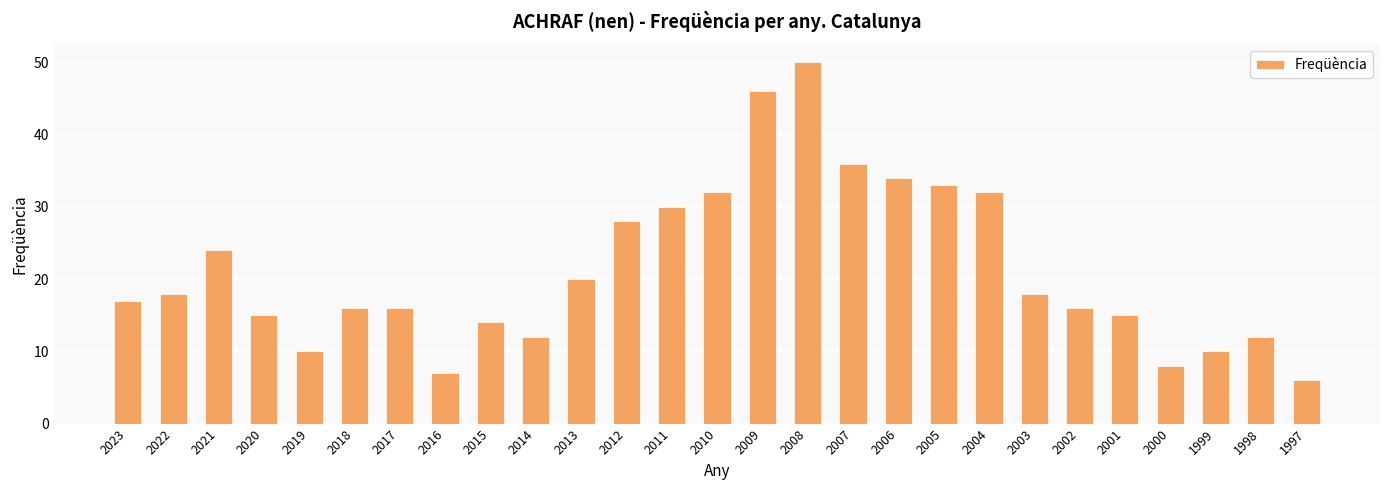

Reading left to right, transcribe all the data shown in this chart.

2023=17	2022=18	2021=24	2020=15	2019=10	2018=16	2017=16	2016=7	2015=14	2014=12	2013=20	2012=28	2011=30	2010=32	2009=46	2008=50	2007=36	2006=34	2005=33	2004=32	2003=18	2002=16	2001=15	2000=8	1999=10	1998=12	1997=6